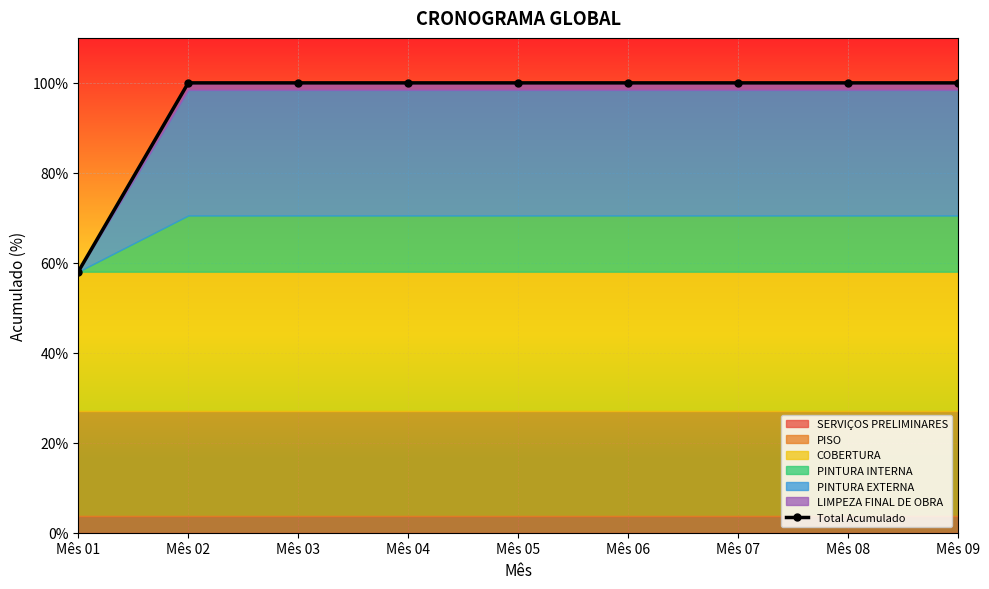

What is the value of the 6th point from the left?

100.0